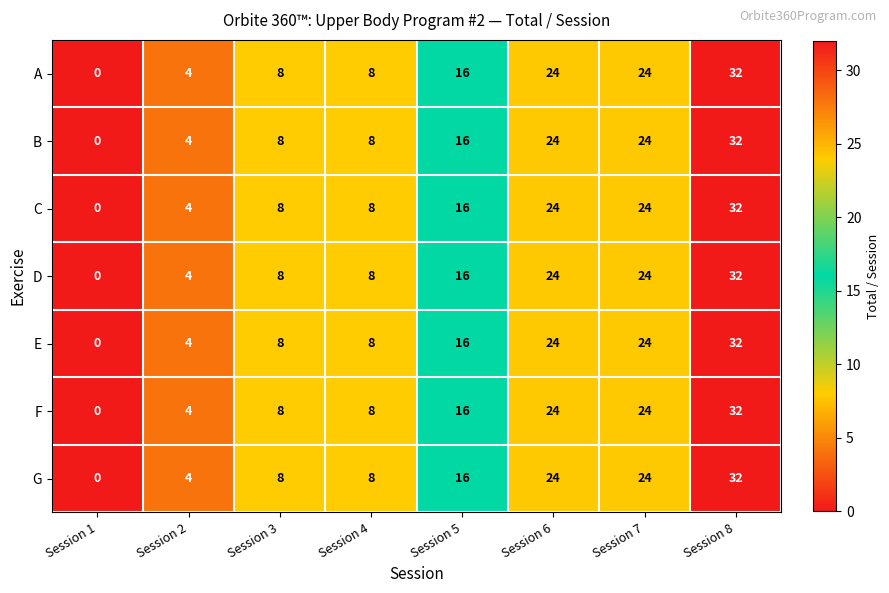

Where is C nearest to the value 16?

Session 5